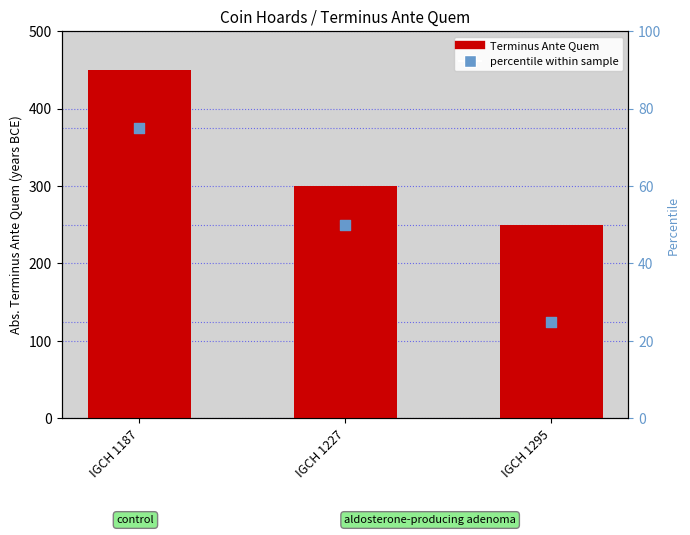

What is the change in value from IGCH 1187 to IGCH 1227?

-150